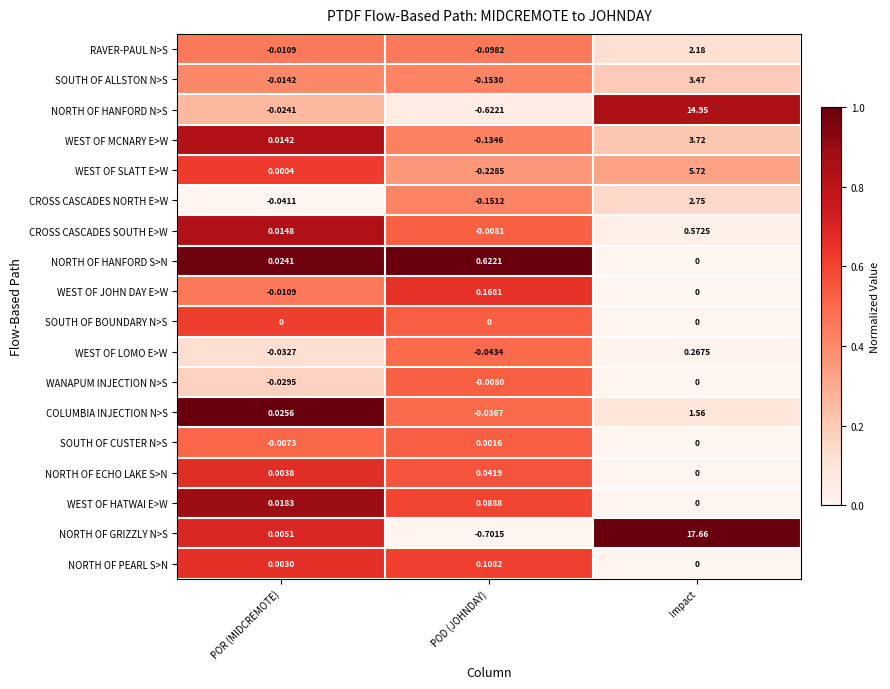

Between POR (MIDCREMOTE) and POD (JOHNDAY), which series saw the biggest shift?

NORTH OF GRIZZLY N>S